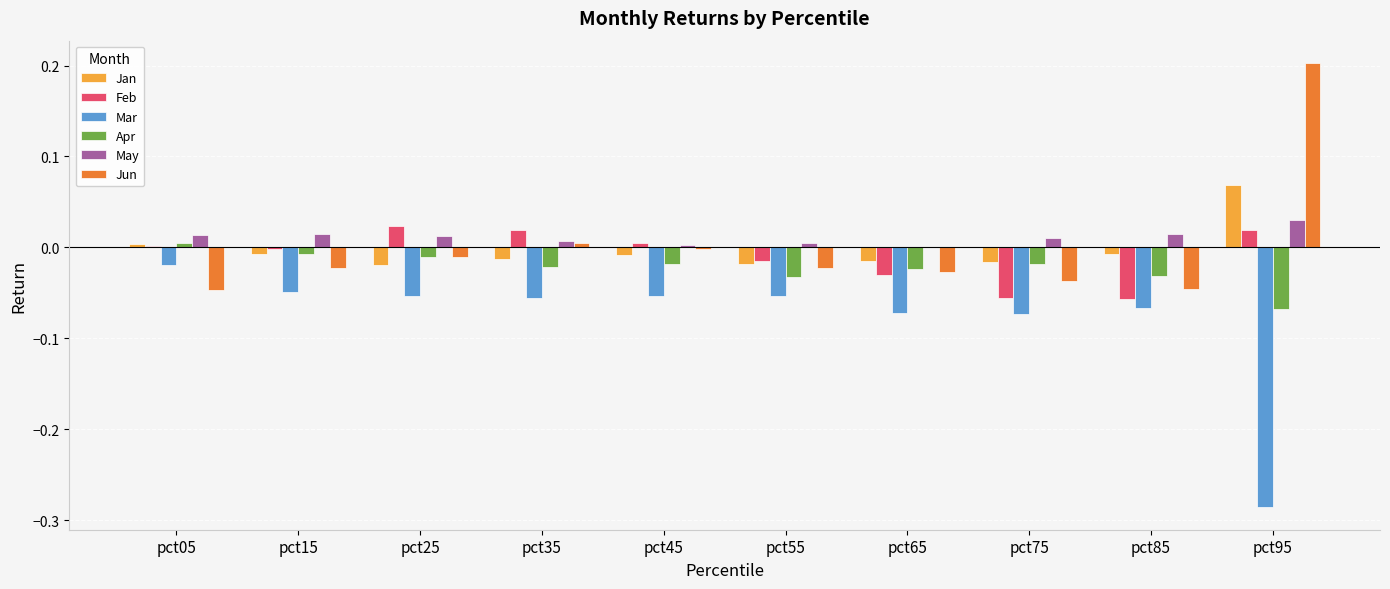

Does the chart contain stacked bars?

No